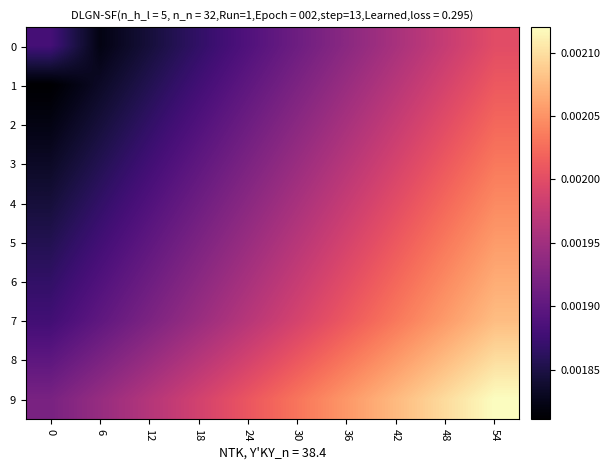

At how many categories does at least one series exceed 0?

10